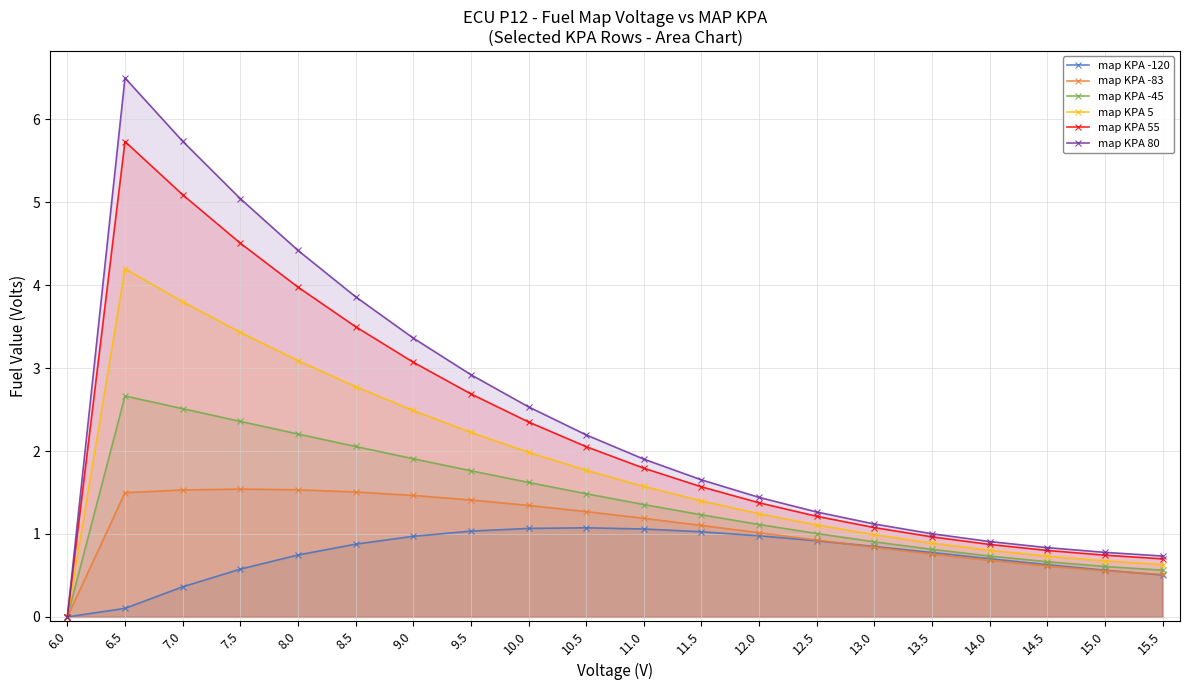

List the series in order of their peak value, highest first.

map KPA 80, map KPA 55, map KPA 5, map KPA -45, map KPA -83, map KPA -120